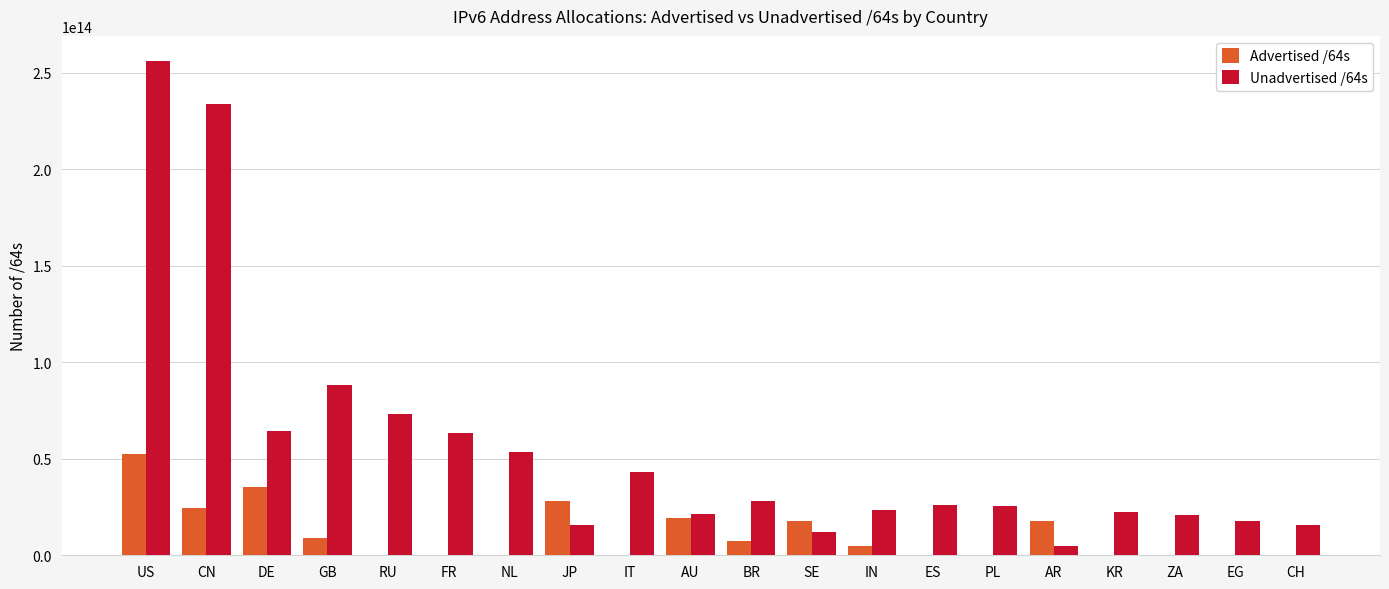

Which category has the highest value across all series?

US